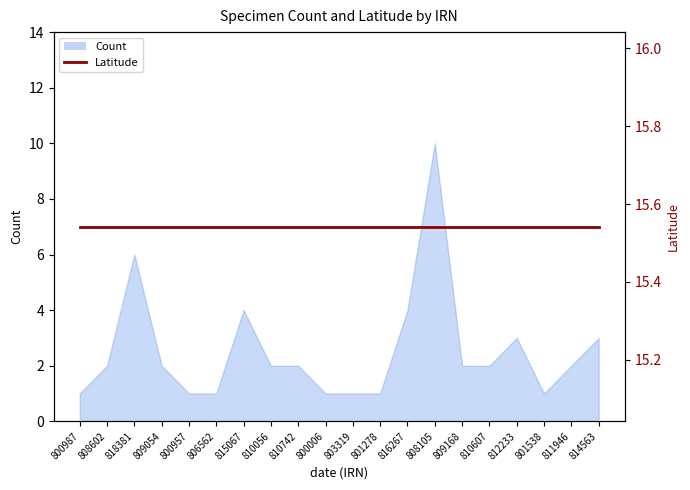

What is the change in value from 803319 to 812233?

+2